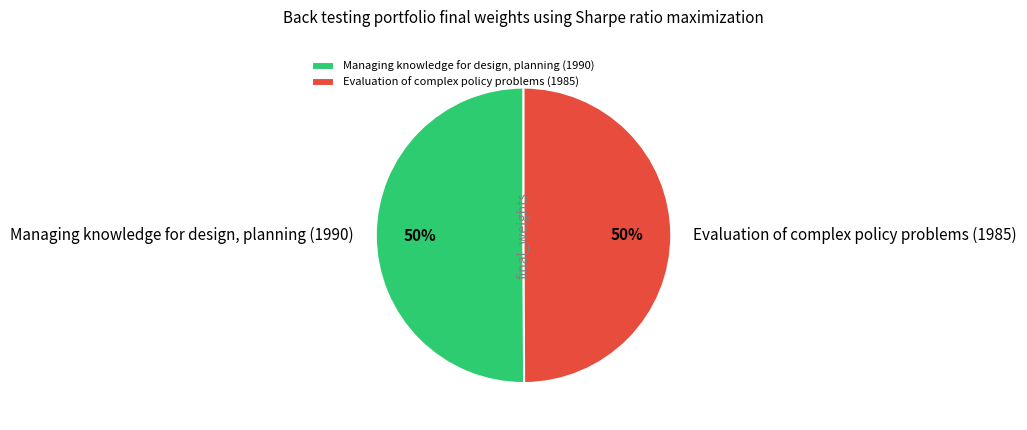

What is the ratio of the value at Managing knowledge for design, planning (1990) to the value at Evaluation of complex policy problems (1985)?

1.0